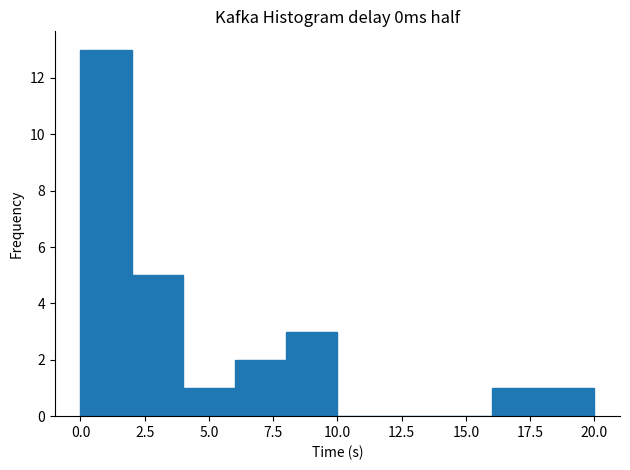

Reading left to right, transcribe this chart: for each bar, give the range it covers on the x-axis and its height. The values are not printed on the chart, so give them approximately, as read against the axis.

0 to 2: 13
2 to 4: 5
4 to 6: 1
6 to 8: 2
8 to 10: 3
10 to 12: 0
12 to 14: 0
14 to 16: 0
16 to 18: 1
18 to 20: 1